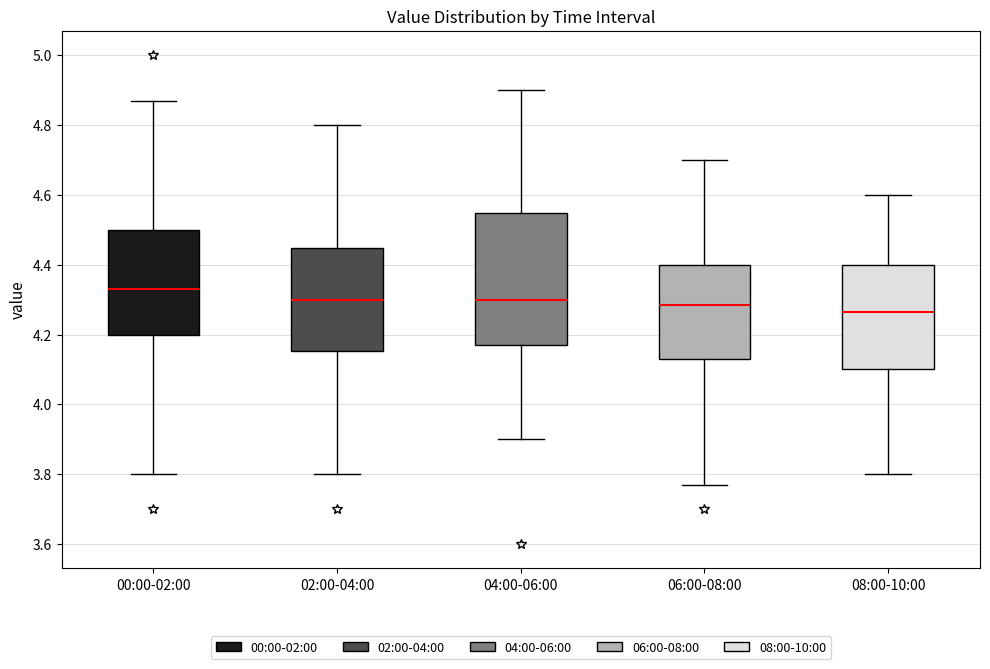

Which box has the highest median line?

00:00-02:00